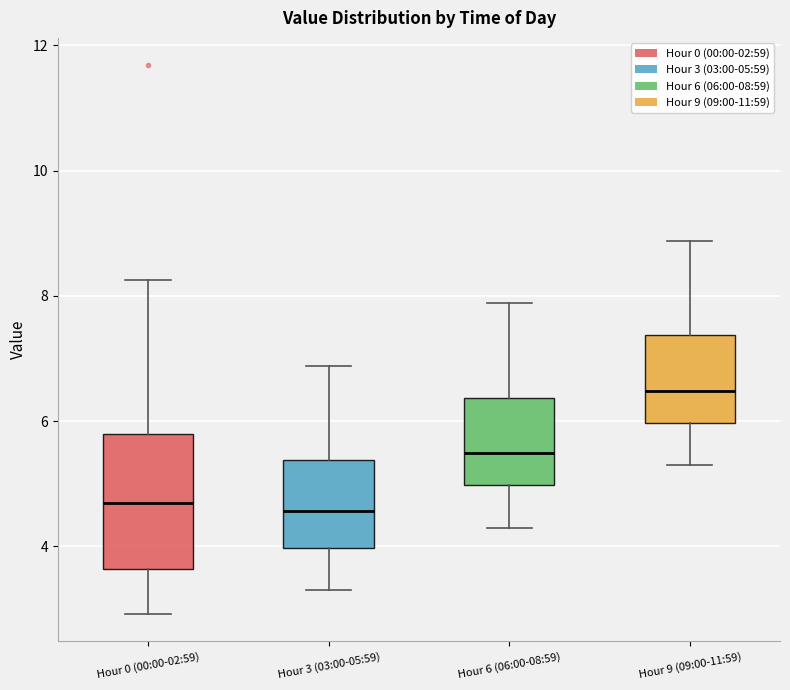

Reading left to right, transcribe this box plot: for each box, give where its median line is, the range the box spans, and where its two whiskers end, as read against the y-axis. The values are not printed on the chart, so give them approximately, as read against the axis.

Hour 0 (00:00-02:59): median 4.6, box 3.6 to 5.8, whiskers 3.0 to 8.2
Hour 3 (03:00-05:59): median 4.6, box 4.0 to 5.4, whiskers 3.4 to 6.8
Hour 6 (06:00-08:59): median 5.4, box 5.0 to 6.4, whiskers 4.4 to 7.8
Hour 9 (09:00-11:59): median 6.4, box 6.0 to 7.4, whiskers 5.4 to 8.8